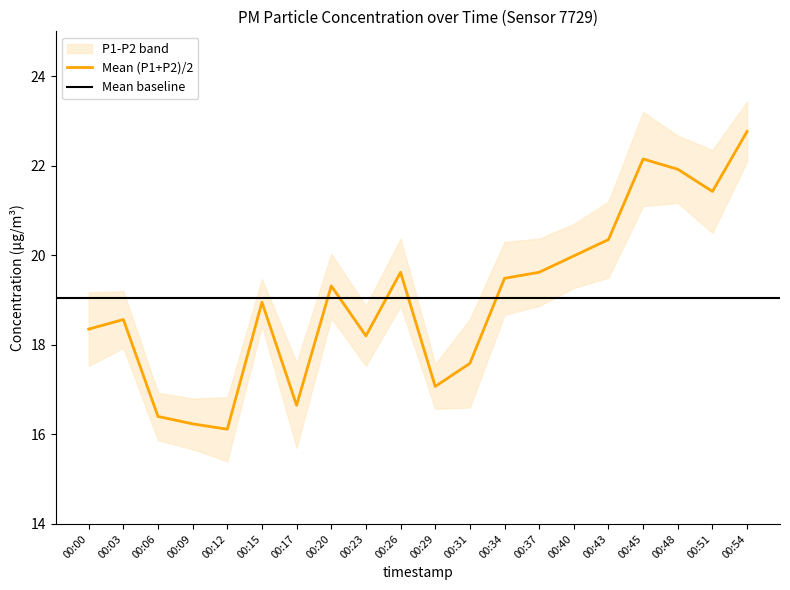

Is this an area chart (filled region under the line)?

No